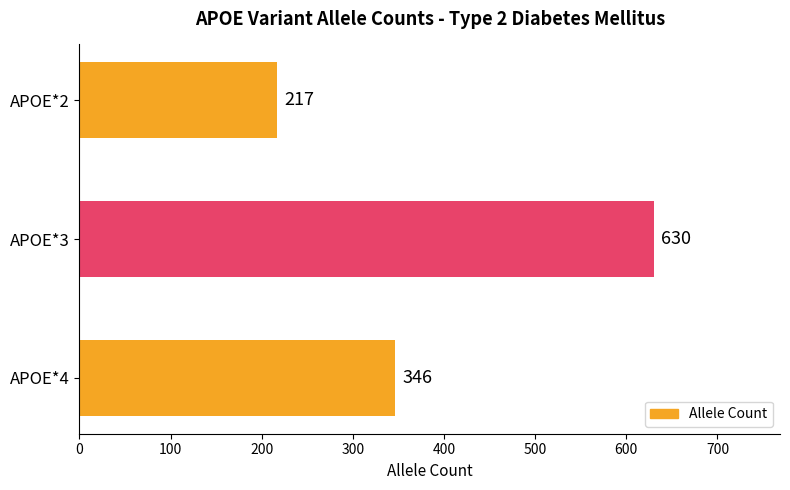

What is the difference between the values at APOE*2 and APOE*4?

129